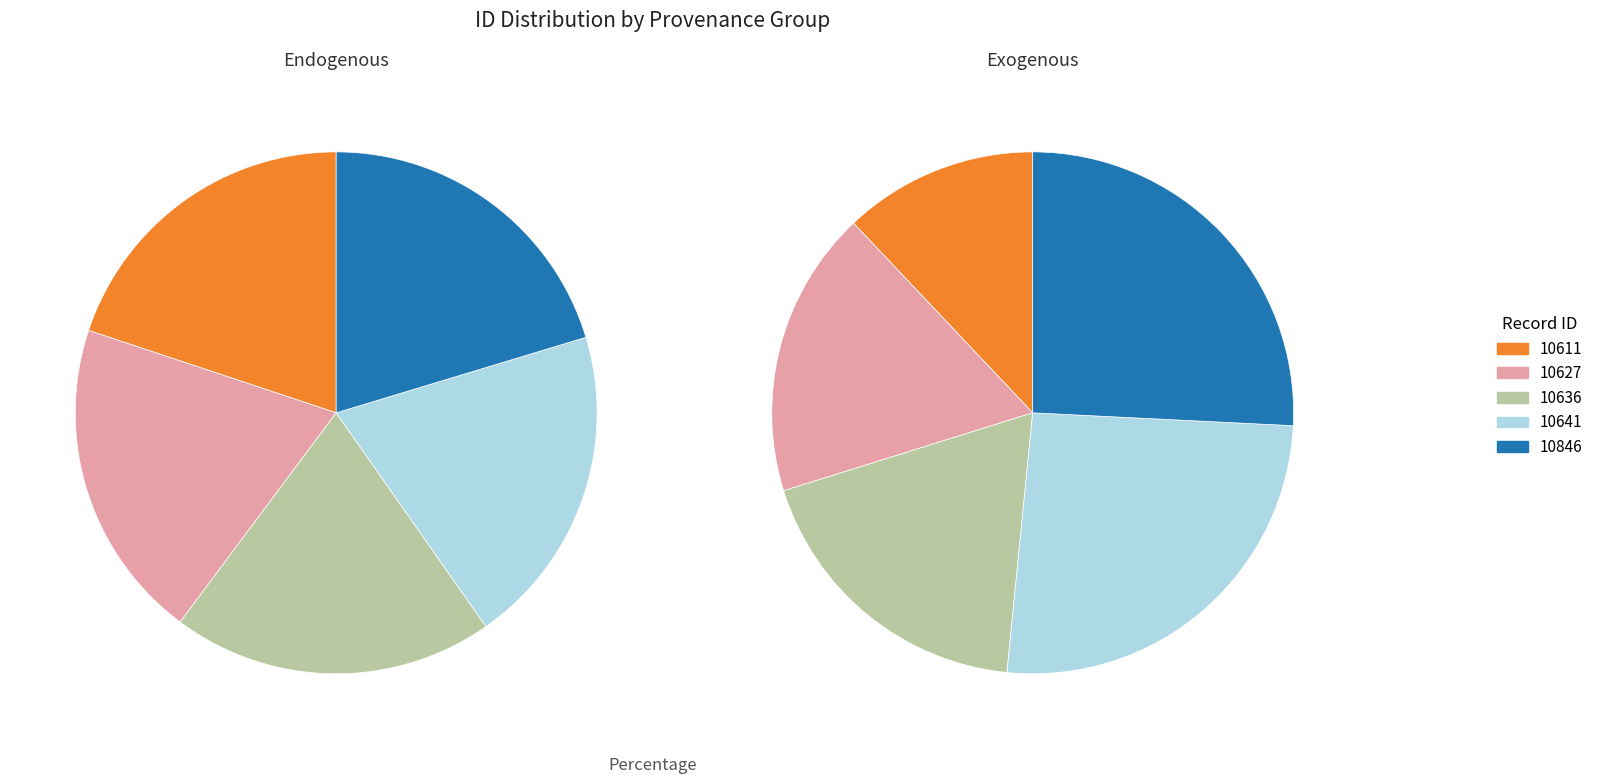

Does any single category account for the majority?

No